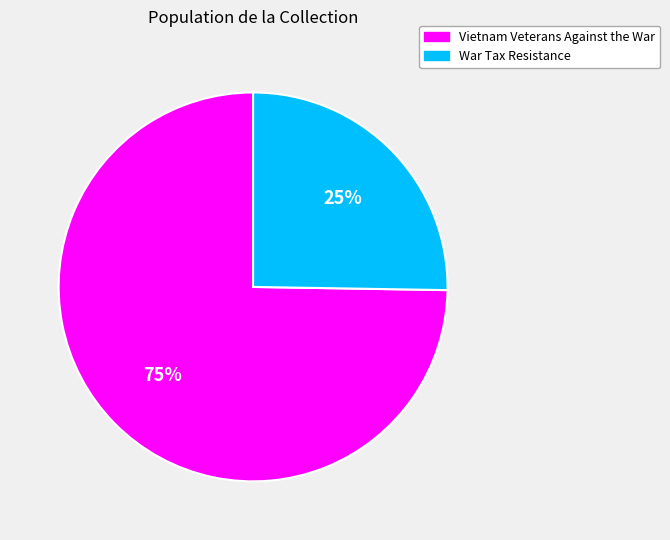

Rank the categories by value from highest to lowest.

Vietnam Veterans Against the War, War Tax Resistance